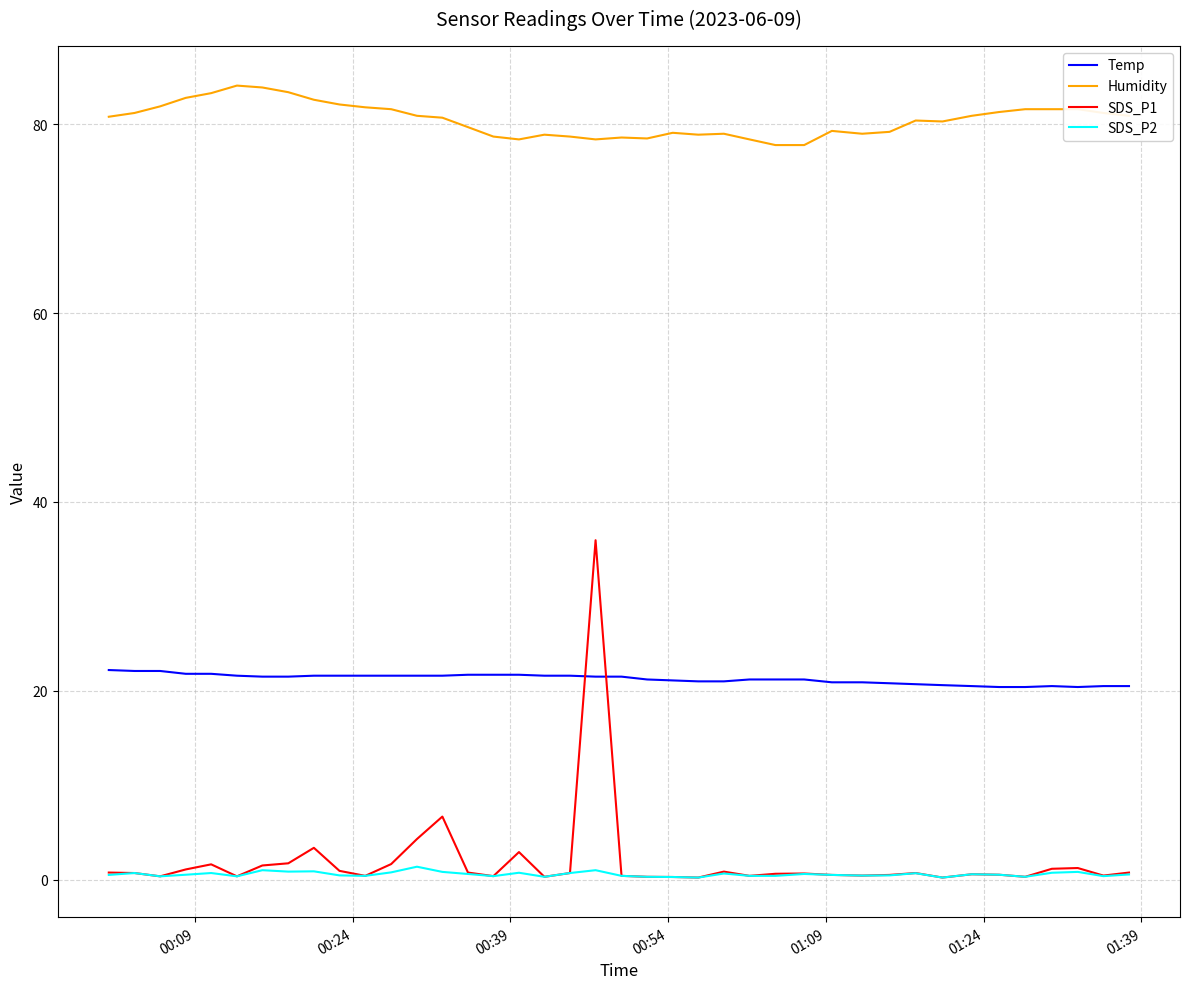

Which series has the widest spread of values?

SDS_P1